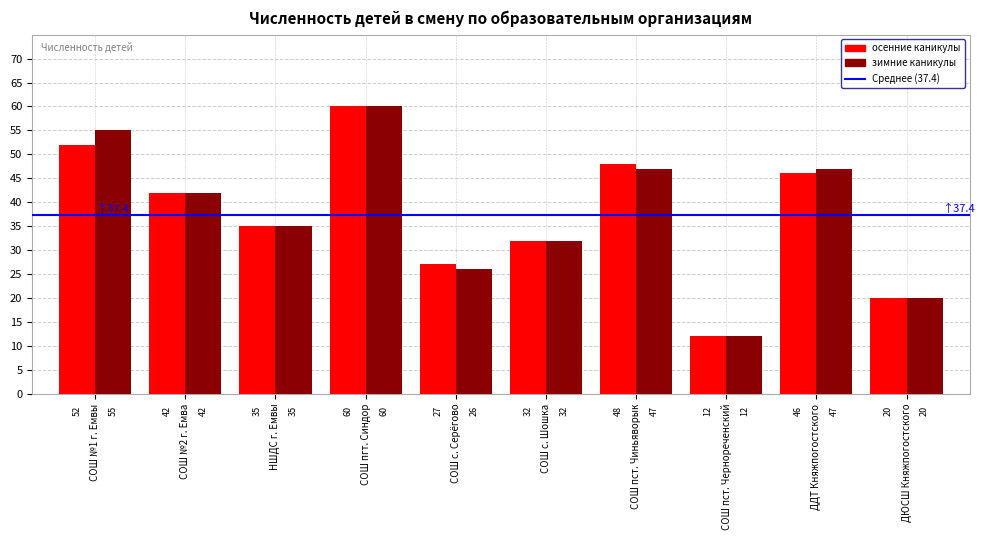

What is the greatest value displayed?

60